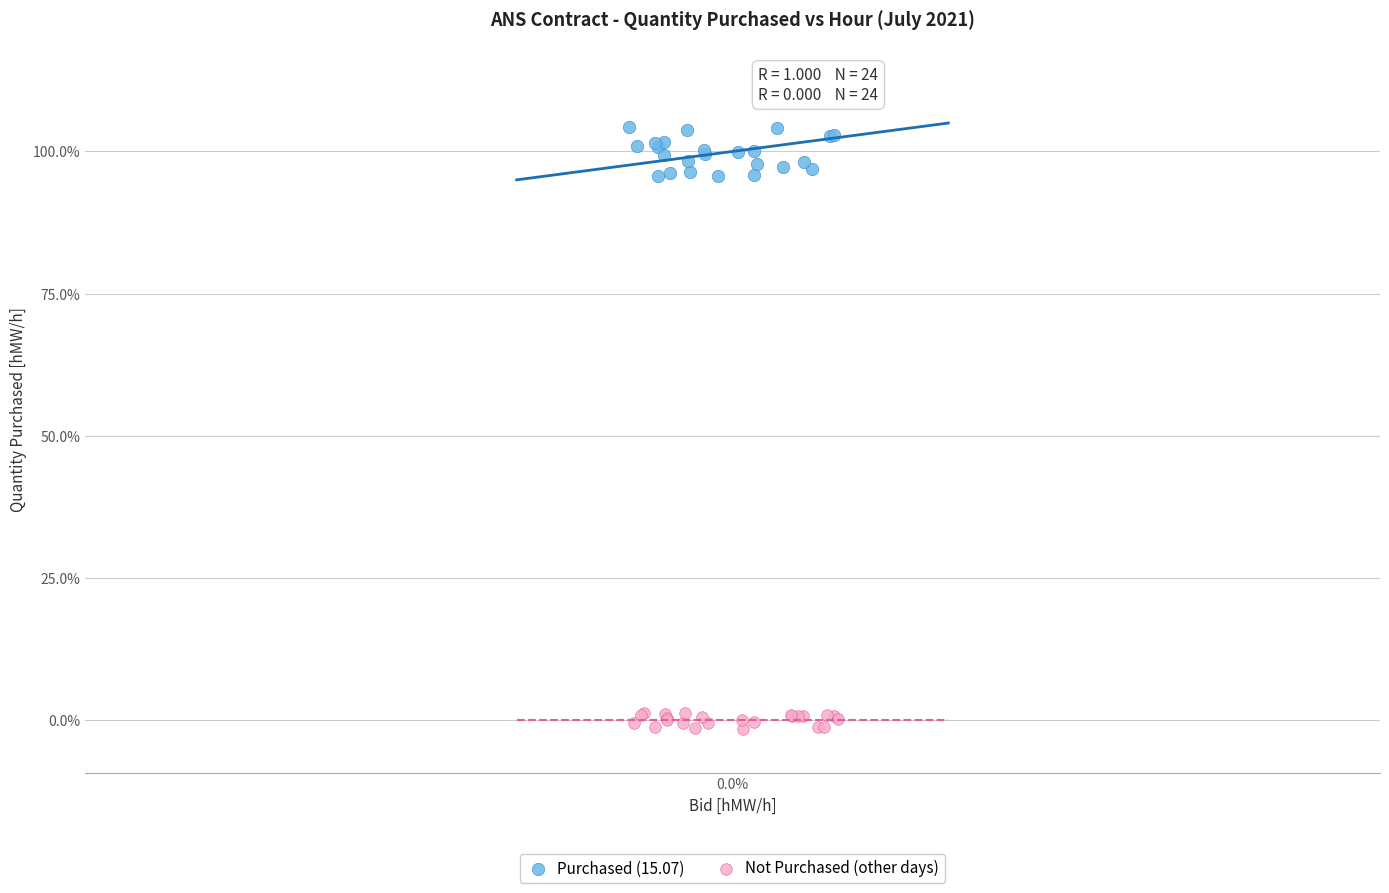

Which series has the widest spread of Y values?

Purchased (15.07)